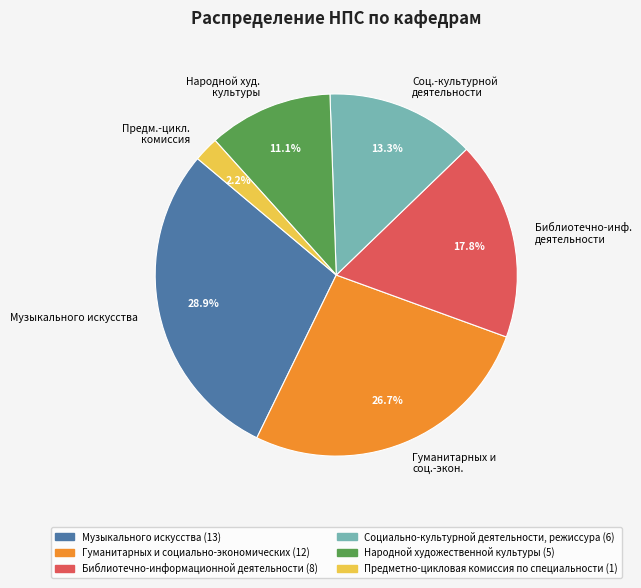

Which slice is the smallest?

Предм.-цикл. комиссия